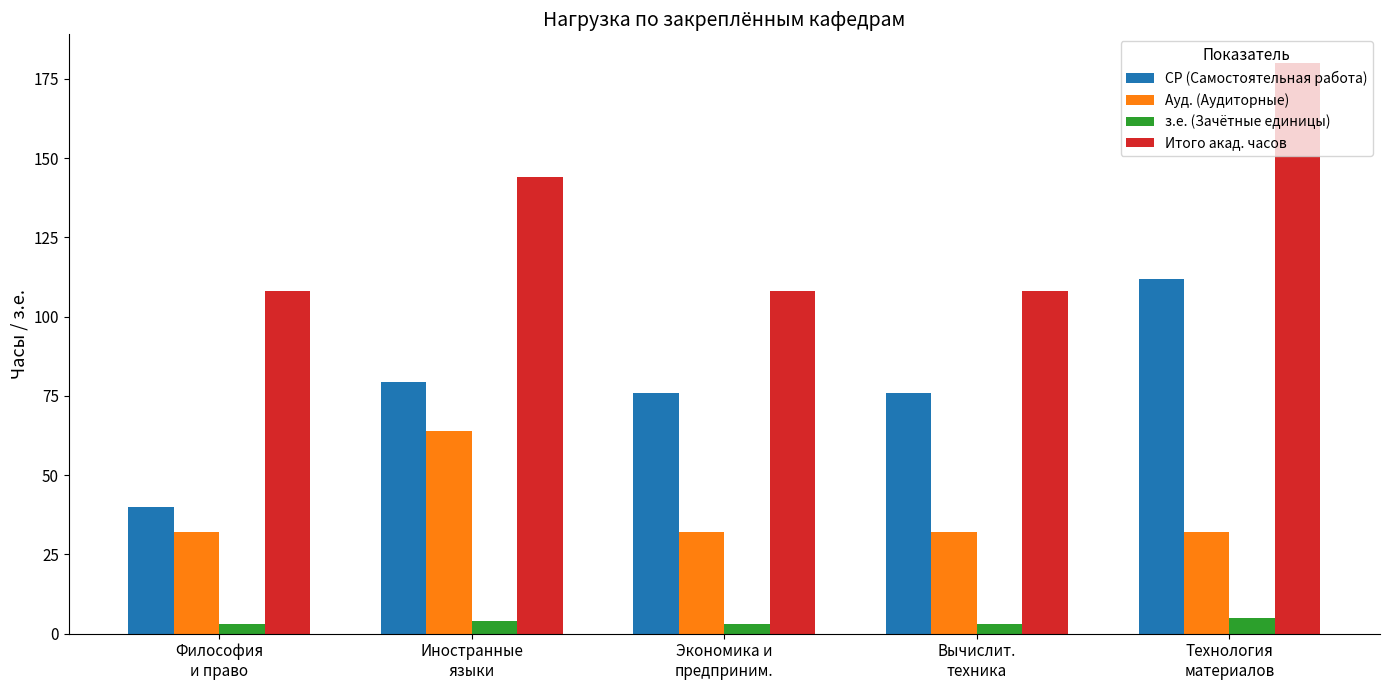

Where does the СР (Самостоятельная работа) series first go above 75?

Иностранные
языки